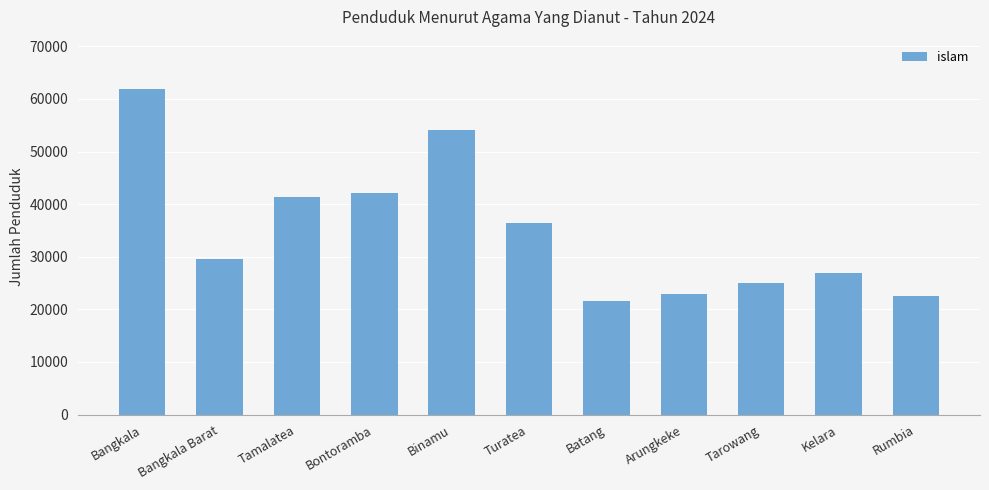

How many data points does each series have?

11